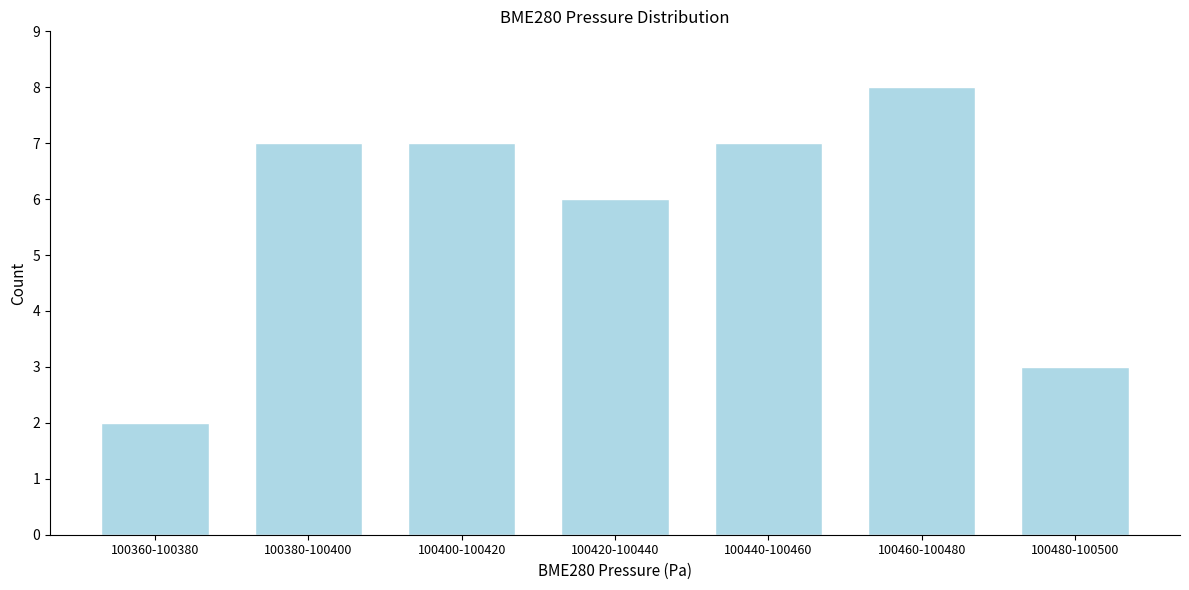

Reading right to left, transcribe all the data shown in this chart.

3	8	7	6	7	7	2